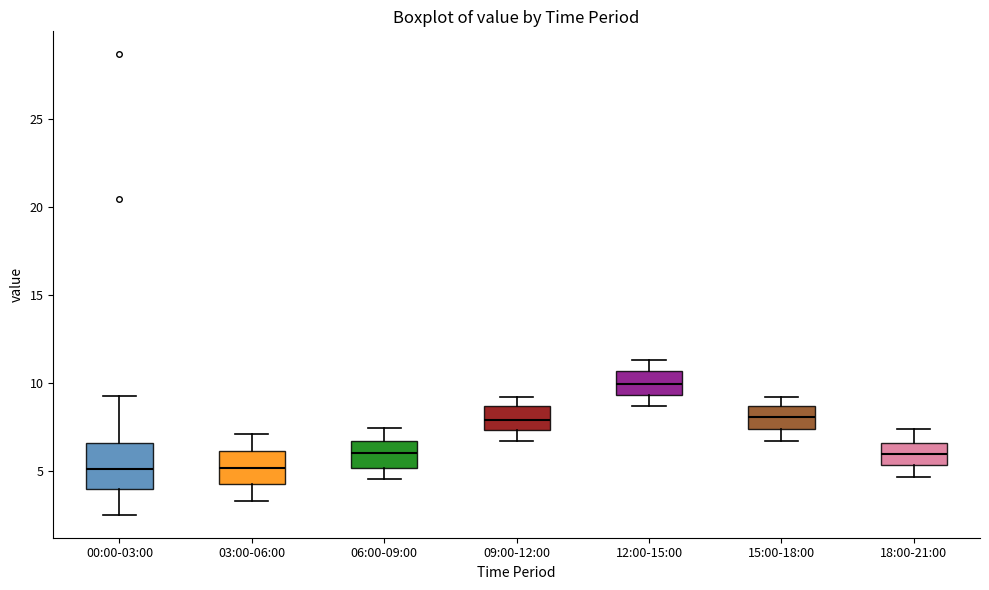

Reading left to right, read every box against the y-axis: the position of its median line, the range the box covers, and the ends of its whiskers. The values are not printed on the chart, so give them approximately, as read against the axis.

00:00-03:00: median 5.0, box 4.0 to 6.5, whiskers 2.5 to 9.0
03:00-06:00: median 5.0, box 4.0 to 6.0, whiskers 3.5 to 7.0
06:00-09:00: median 6.0, box 5.0 to 6.5, whiskers 4.5 to 7.5
09:00-12:00: median 8.0, box 7.5 to 8.5, whiskers 6.5 to 9.0
12:00-15:00: median 10.0, box 9.5 to 10.5, whiskers 8.5 to 11.5
15:00-18:00: median 8.0, box 7.5 to 8.5, whiskers 6.5 to 9.0
18:00-21:00: median 6.0, box 5.5 to 6.5, whiskers 4.5 to 7.5